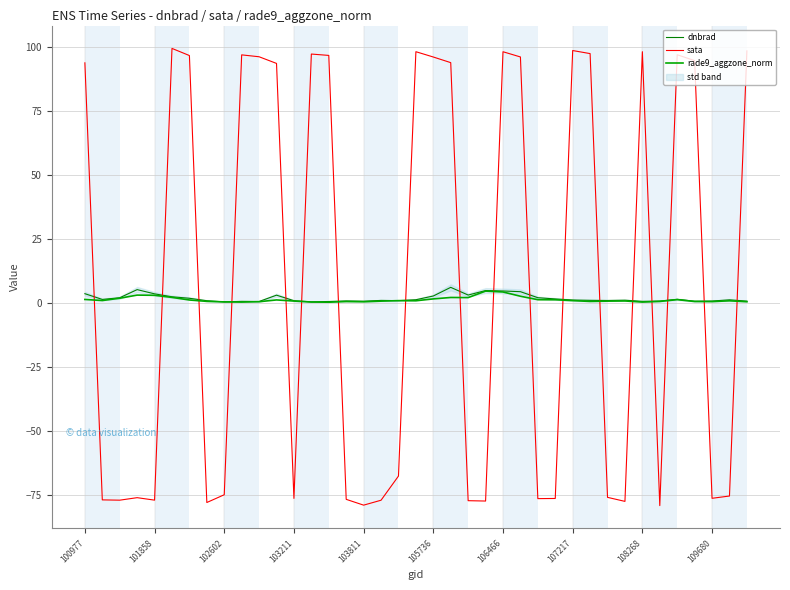

At how many categories does at least one series exceed 50?

19